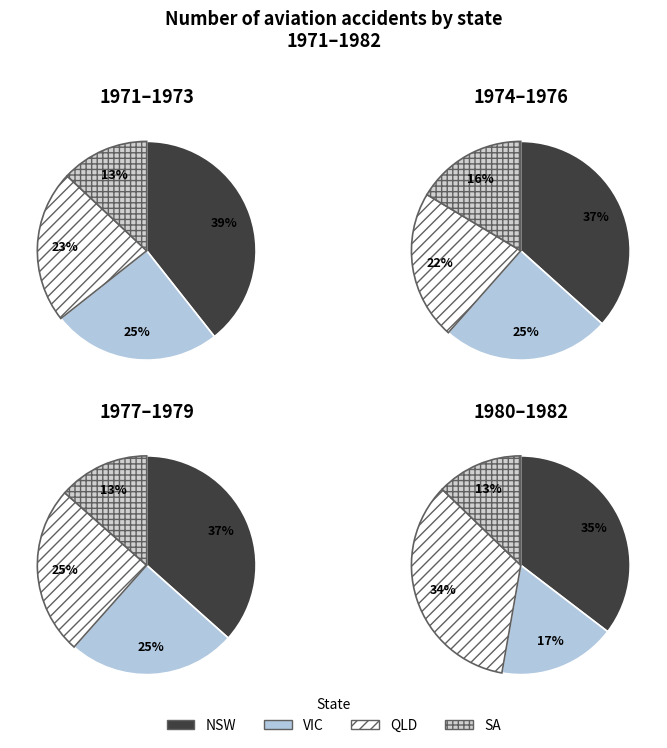

Is there any slice that represents more than half of the pie?

No